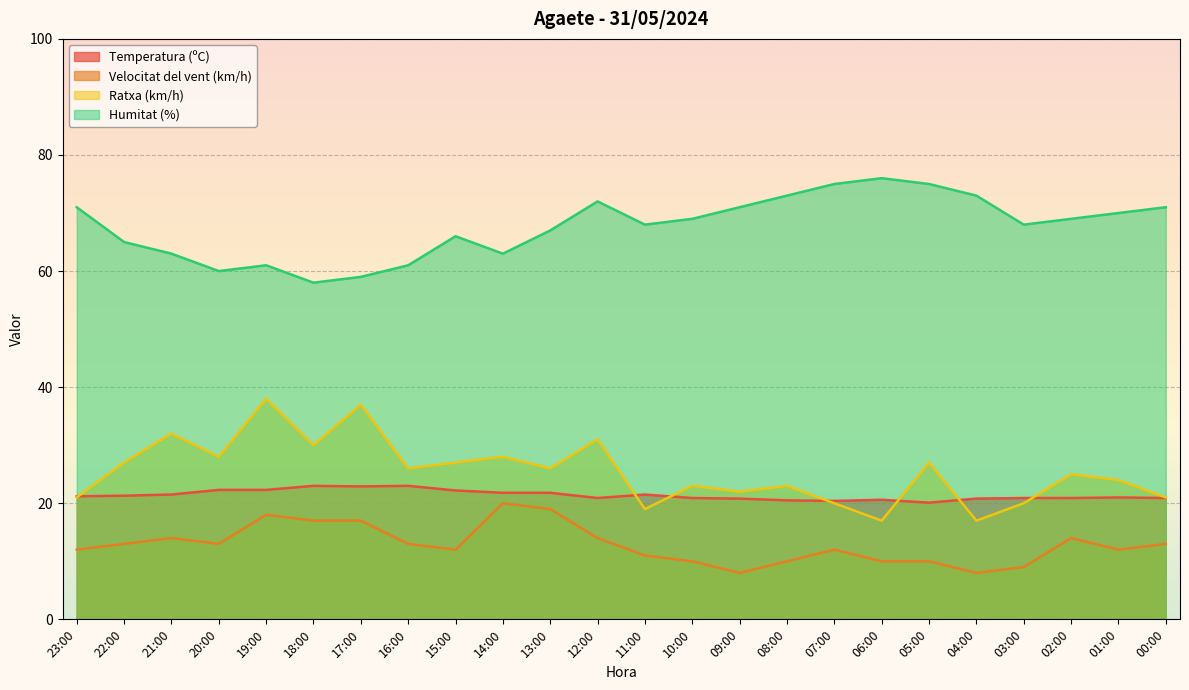

What is the sum of all Humitat (%) values?

1624.0